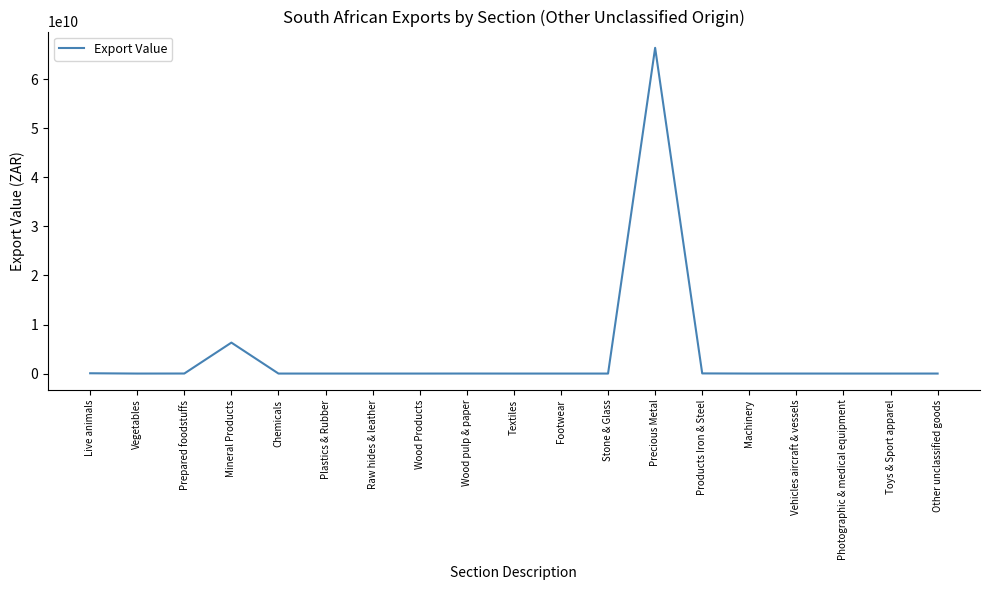

What is the difference between the maximum and minimum values?

66411138257